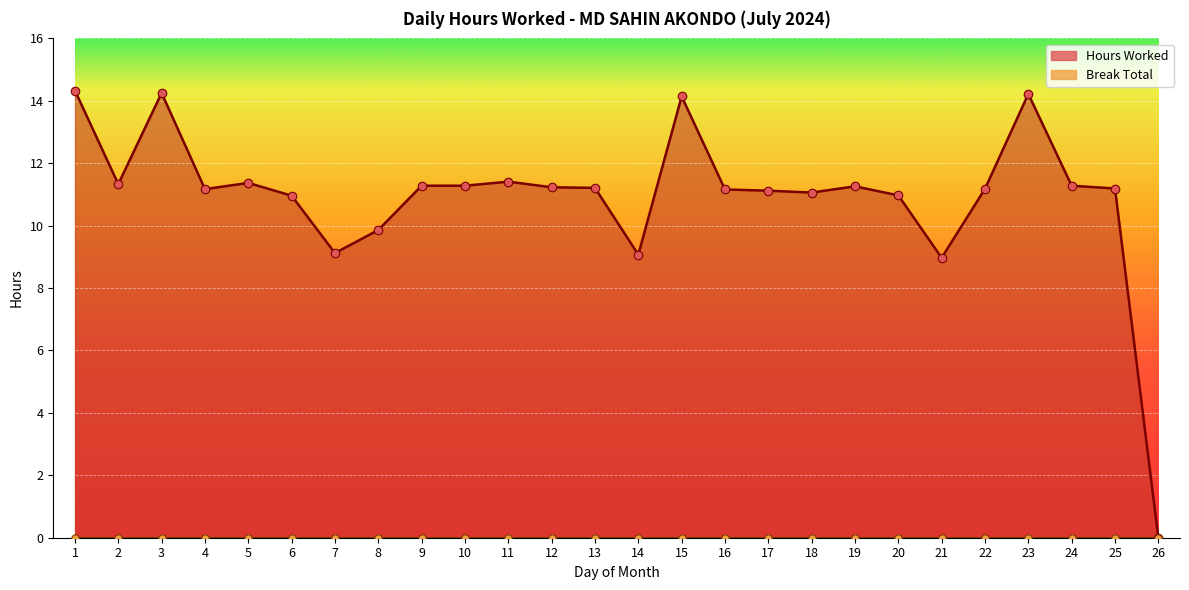

Which has a higher value, 4 or 16?

4